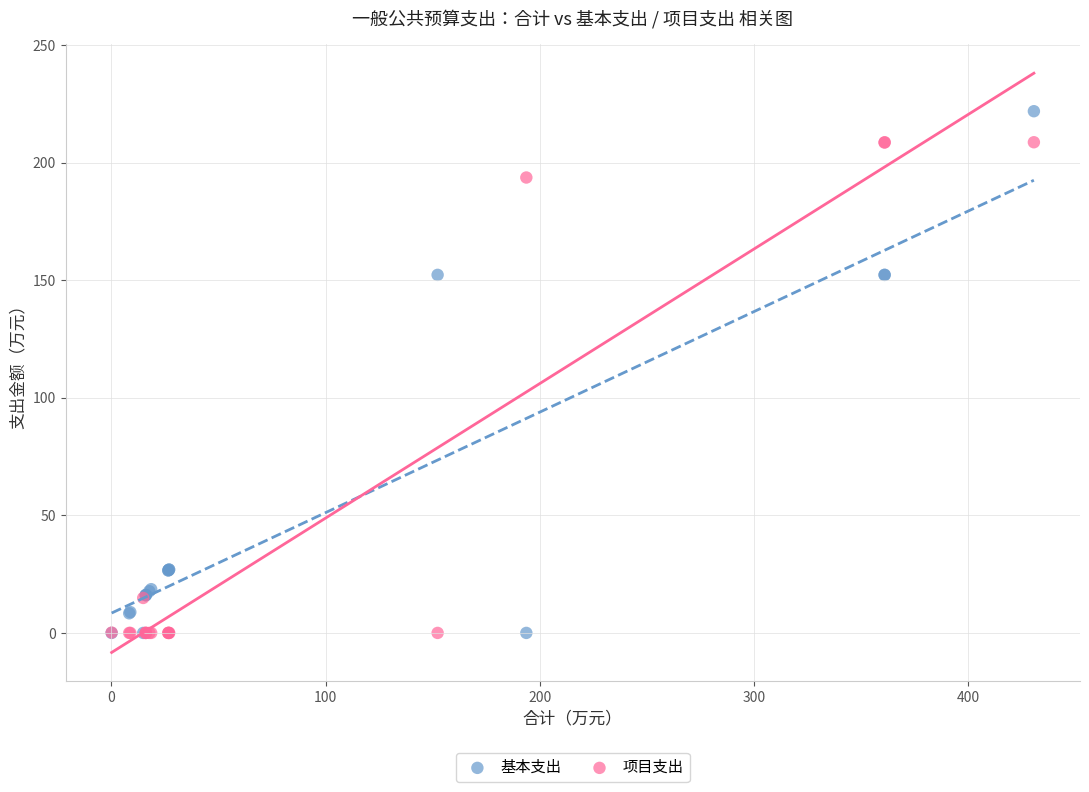

What is the X range (max minus min) for the scatter plot?

430.5